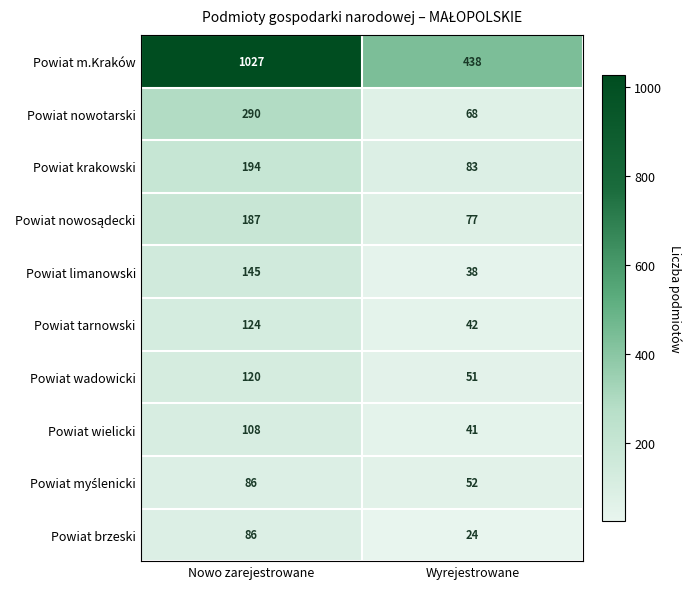

Rank the categories by Powiat nowotarski value from lowest to highest.

Wyrejestrowane, Nowo zarejestrowane